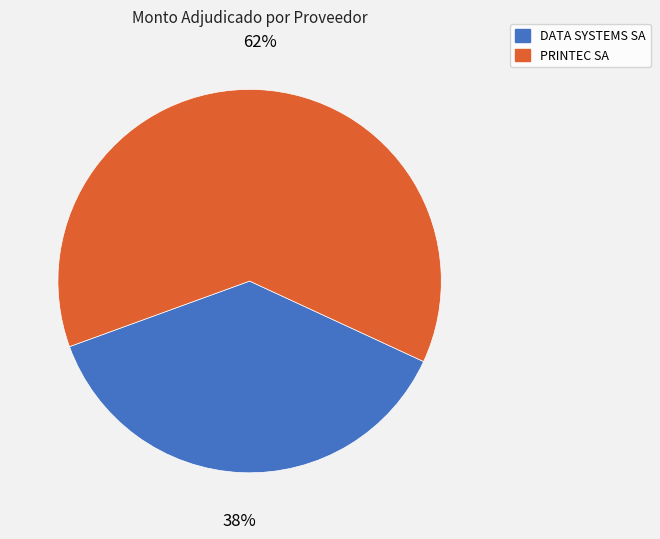

Count the number of slices in the pie.

2